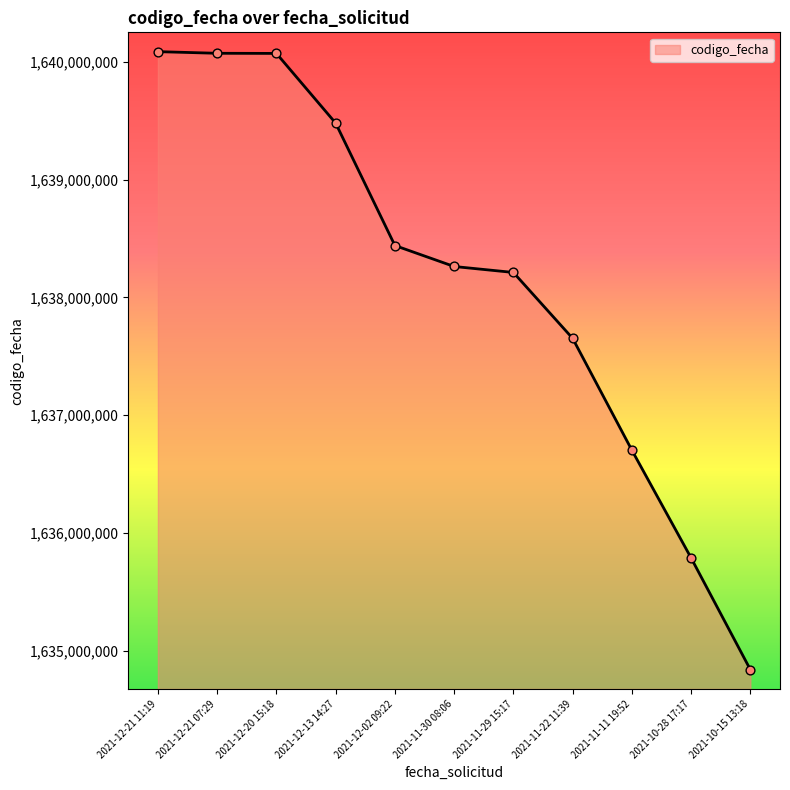

What is the change in value from 2021-12-21 11:19 to 2021-12-20 15:18?

-14999